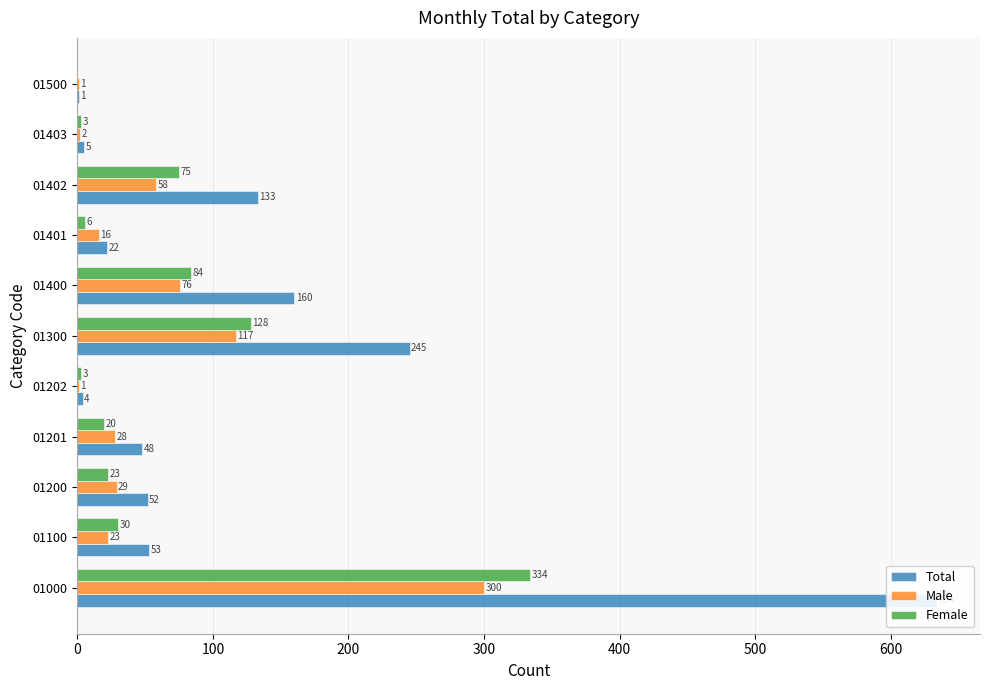

Reading left to right, what are all the values shown in this chart?

Total: 634	53	52	48	4	245	160	22	133	5	1
Male: 300	23	29	28	1	117	76	16	58	2	1
Female: 334	30	23	20	3	128	84	6	75	3	0